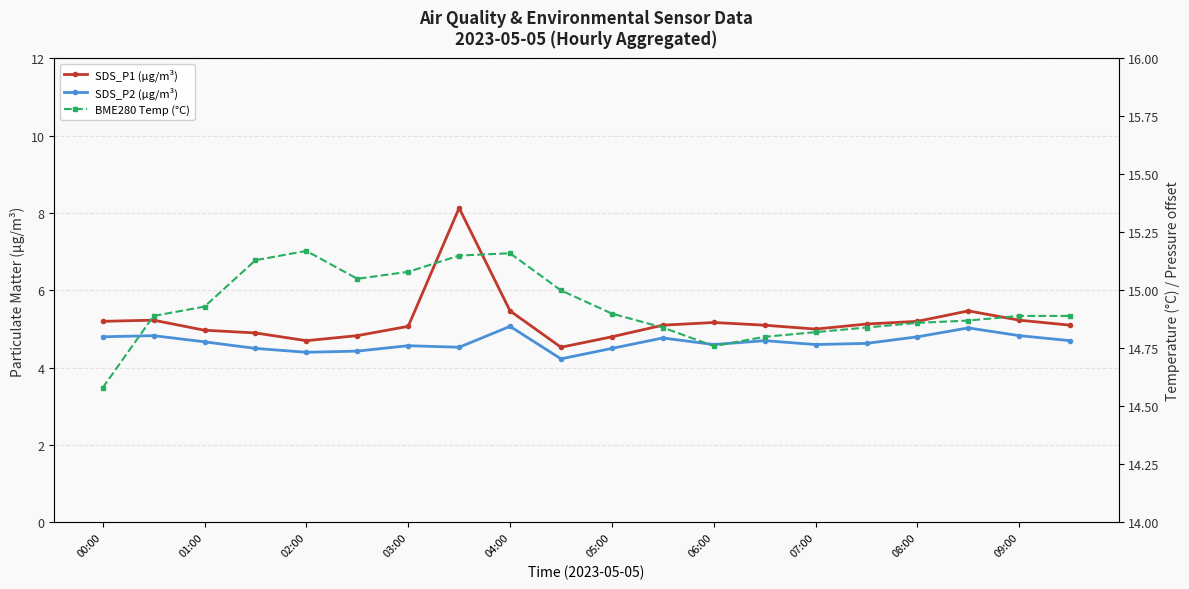

How many values in the SDS_P1 (µg/m³) series are below 5?

6